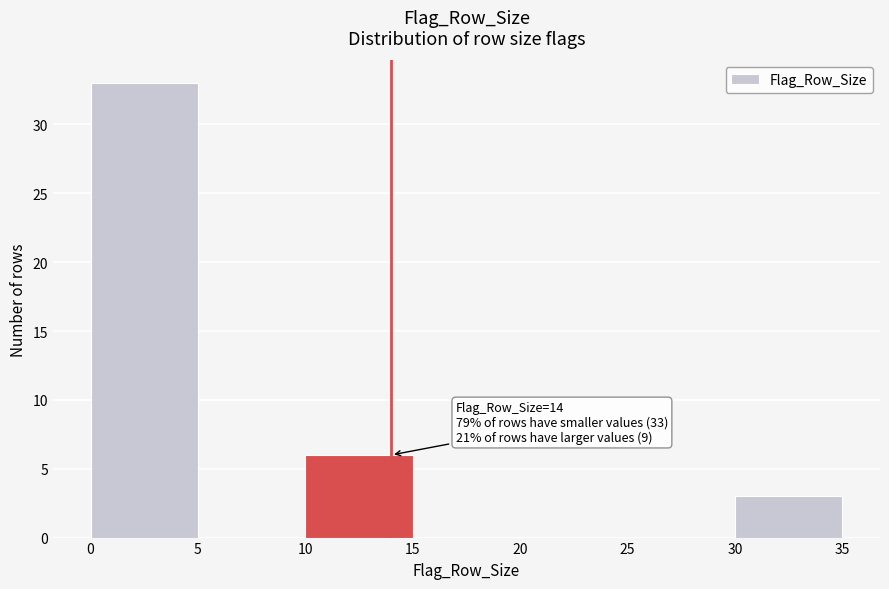

Which range on the x-axis has the tallest bar?

0 to 5